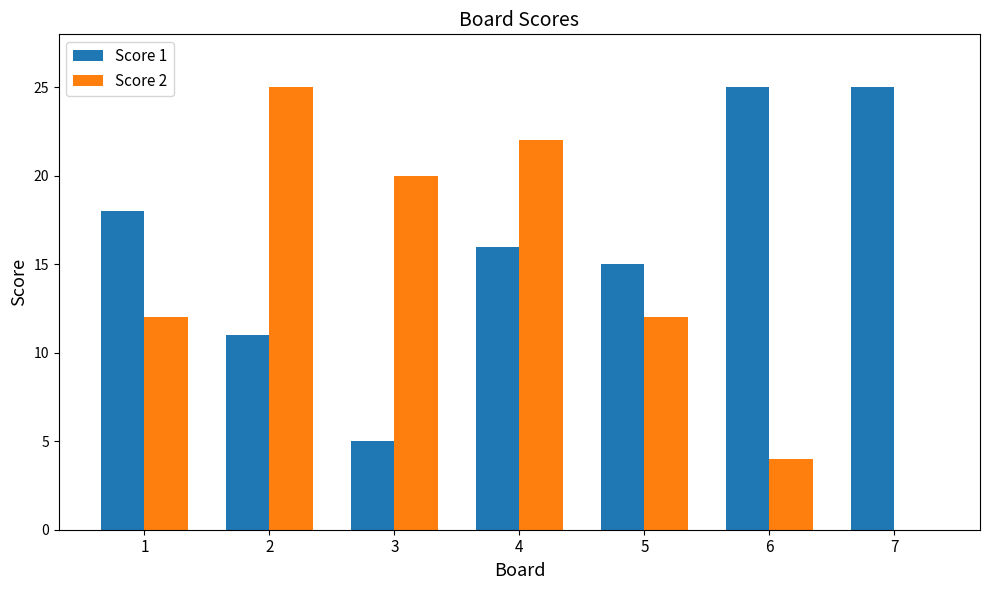

What is the sum of the Score 2 values at 6 and 1?

16